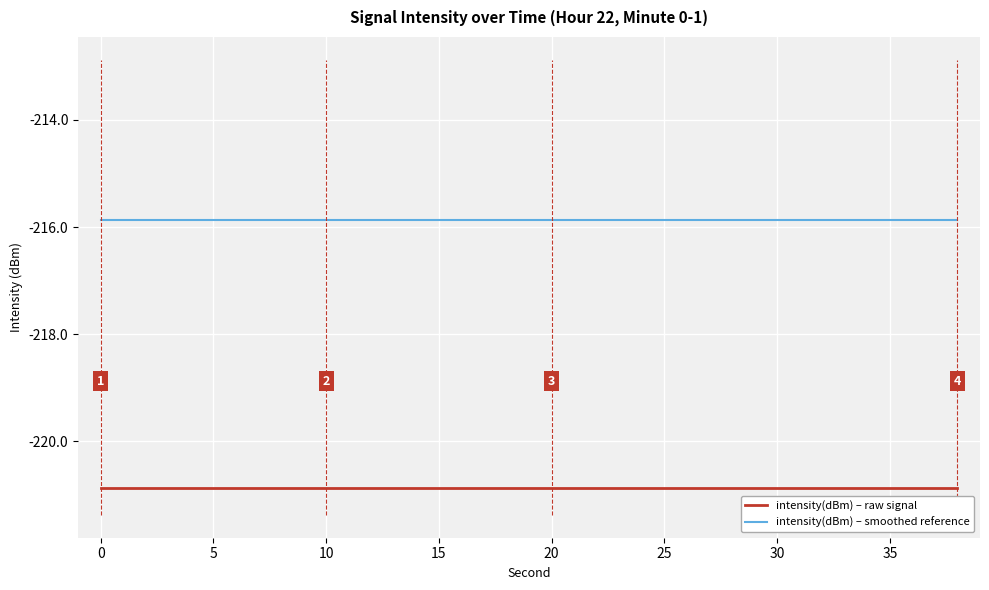

True or false: intensity(dBm) – raw signal and intensity(dBm) – smoothed reference cross at least once.

False